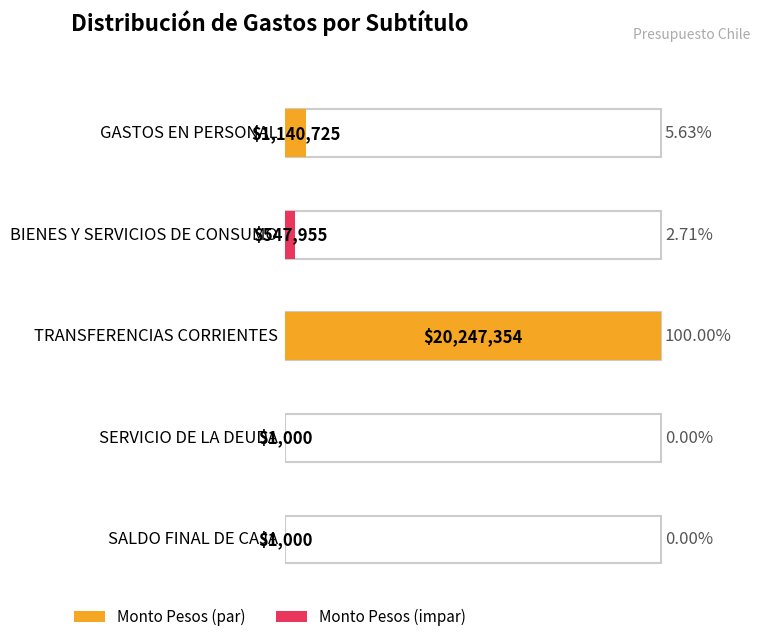

Where does the data first go above 547955?

GASTOS EN PERSONAL